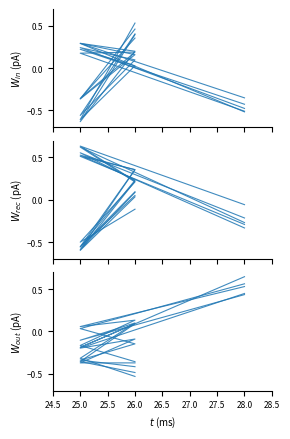

How many values in the line_1 series are below 0?

4